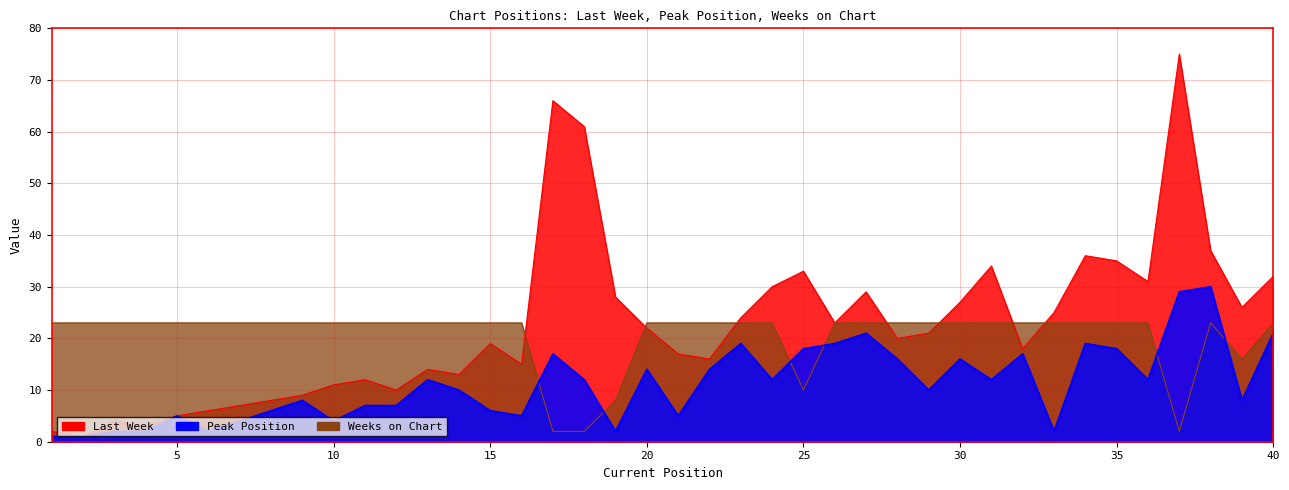

What is the difference between the maximum and minimum values in the Last Week series?

74